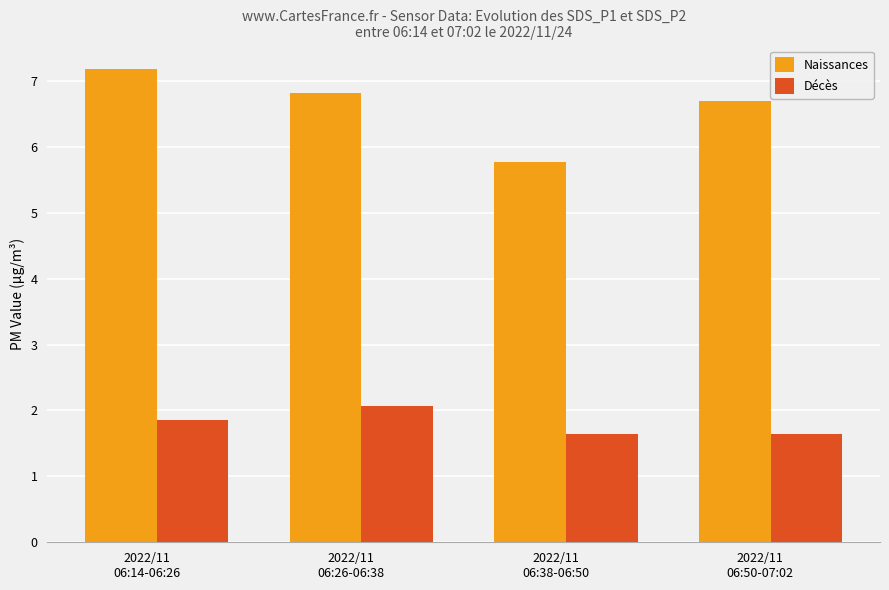

What is the difference between the Décès values at 2022/11
06:26-06:38 and 2022/11
06:38-06:50?

0.4